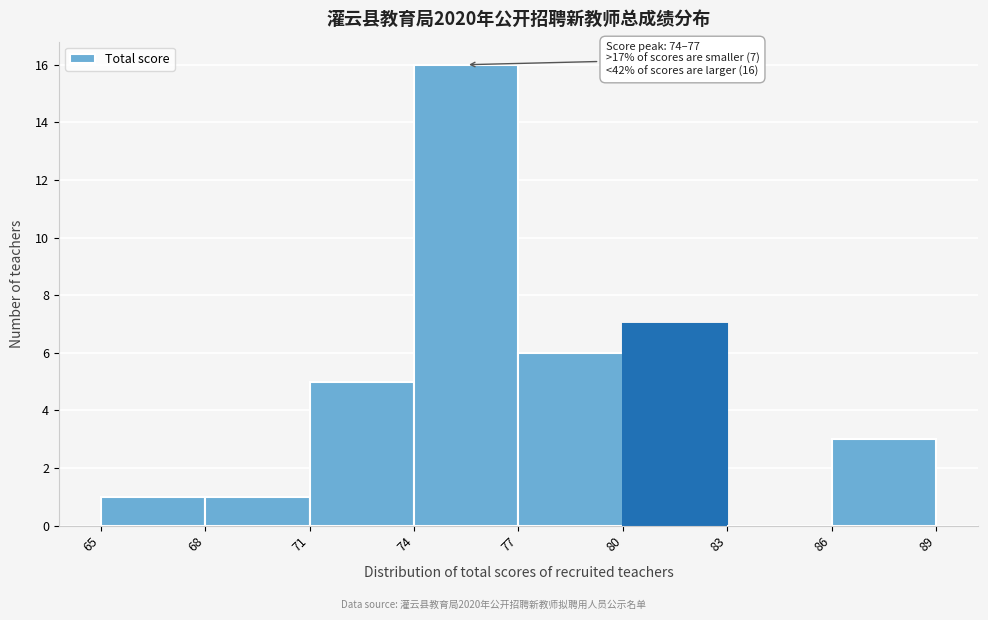

Which range on the x-axis has the tallest bar?

74 to 77